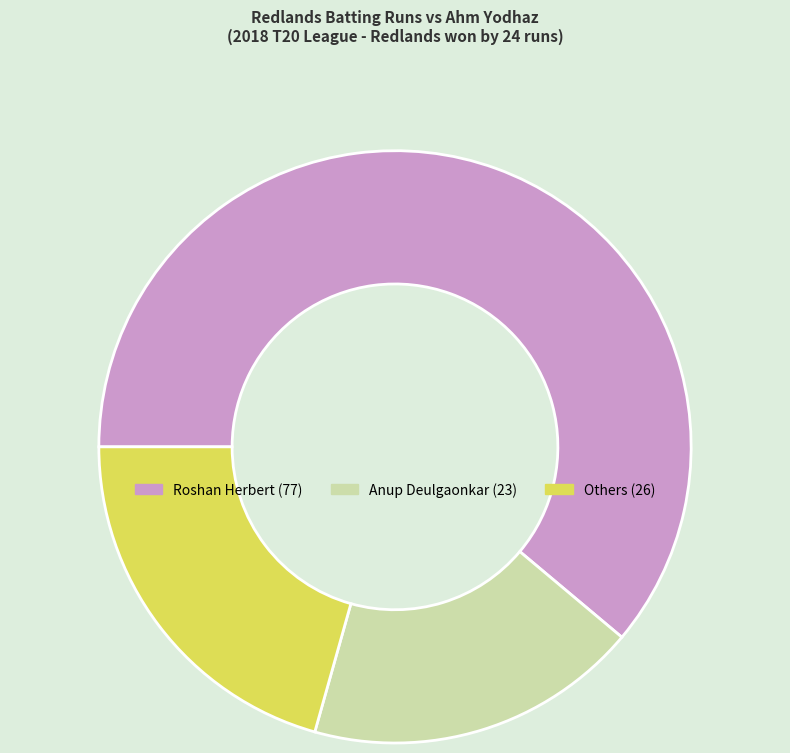

Is there a majority slice in this chart?

Yes